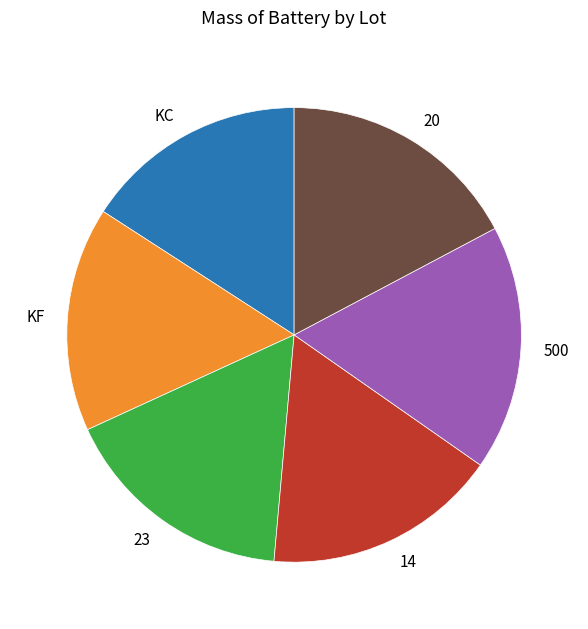

True or false: 14 accounts for 11% of the total.

False